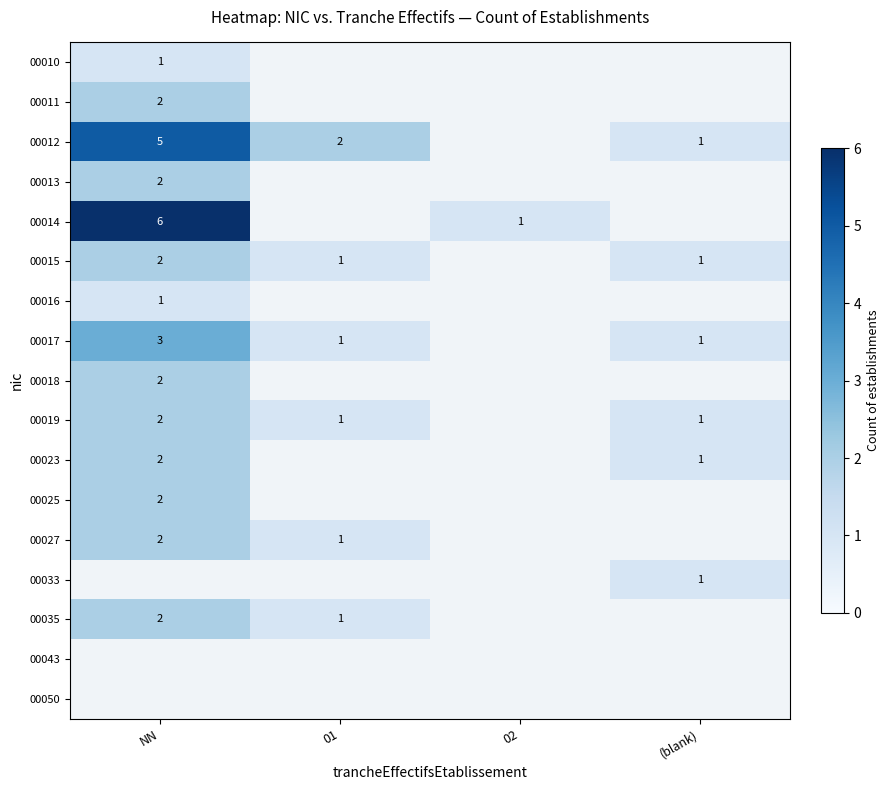

How many data points does each series have?

4